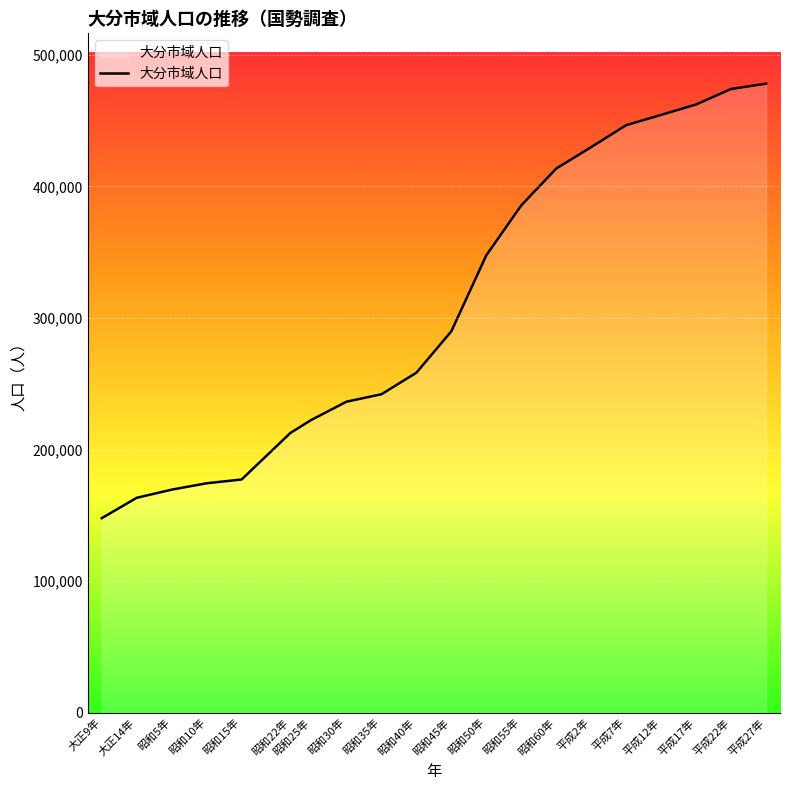

Does the chart display data point markers on the line(s)?

No